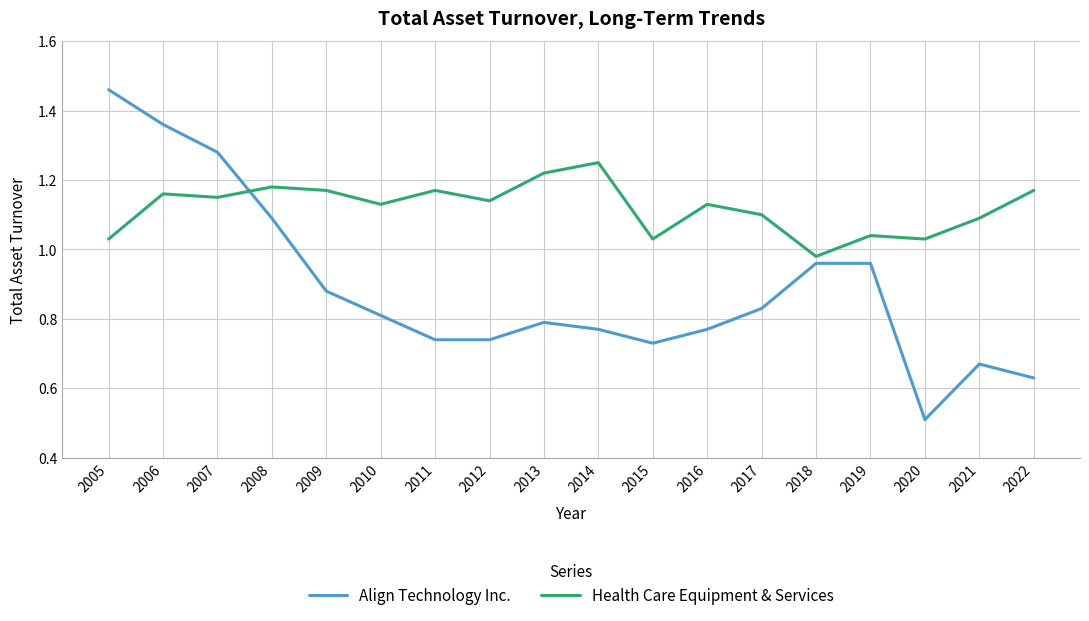

Which series has the widest spread of values?

Align Technology Inc.